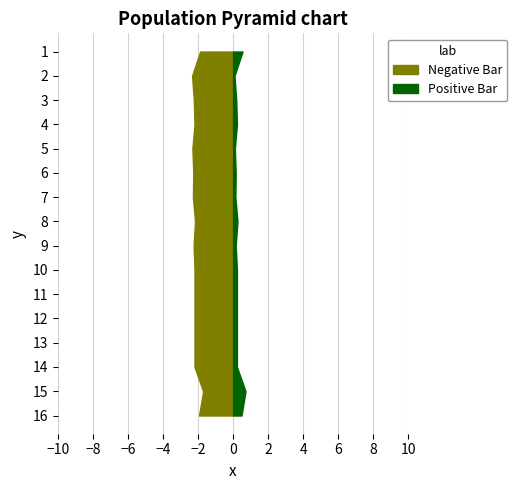

Reading left to right, list all the values displayed in this chart.

waterArea: 1984=1.9	1985=2.3	1986=2.2	1987=2.2	1988=2.3	1989=2.3	1990=2.3	1991=2.2	1992=2.2	1993=2.2	1994=2.2	1995=2.2	1996=2.2	1997=2.2	1998=1.7	1999=1.9
landArea: 1984=0.5	1985=0.1	1986=0.2	1987=0.2	1988=0.1	1989=0.1	1990=0.1	1991=0.2	1992=0.1	1993=0.2	1994=0.2	1995=0.2	1996=0.2	1997=0.2	1998=0.7	1999=0.5